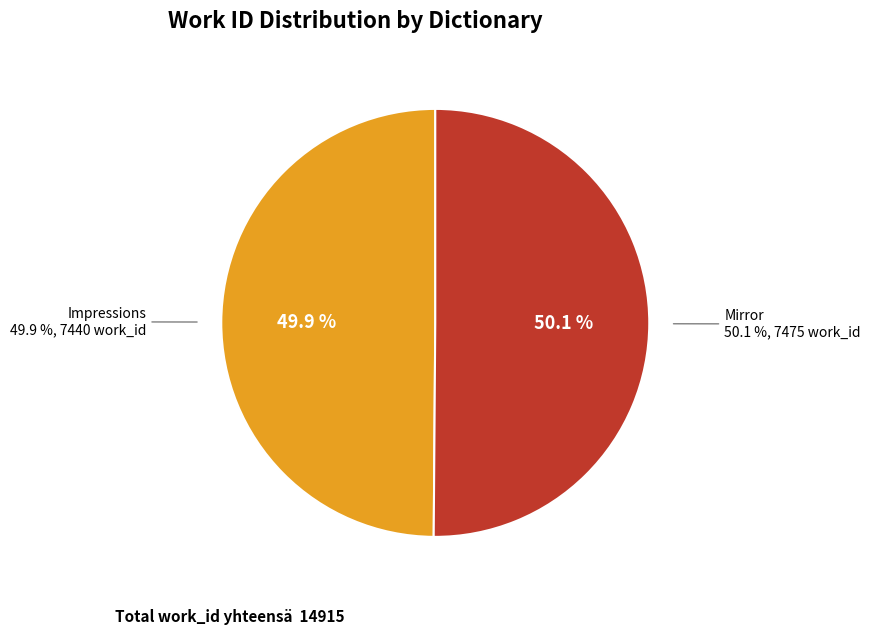

What percentage is the Impressions slice, to the nearest percent?

50%